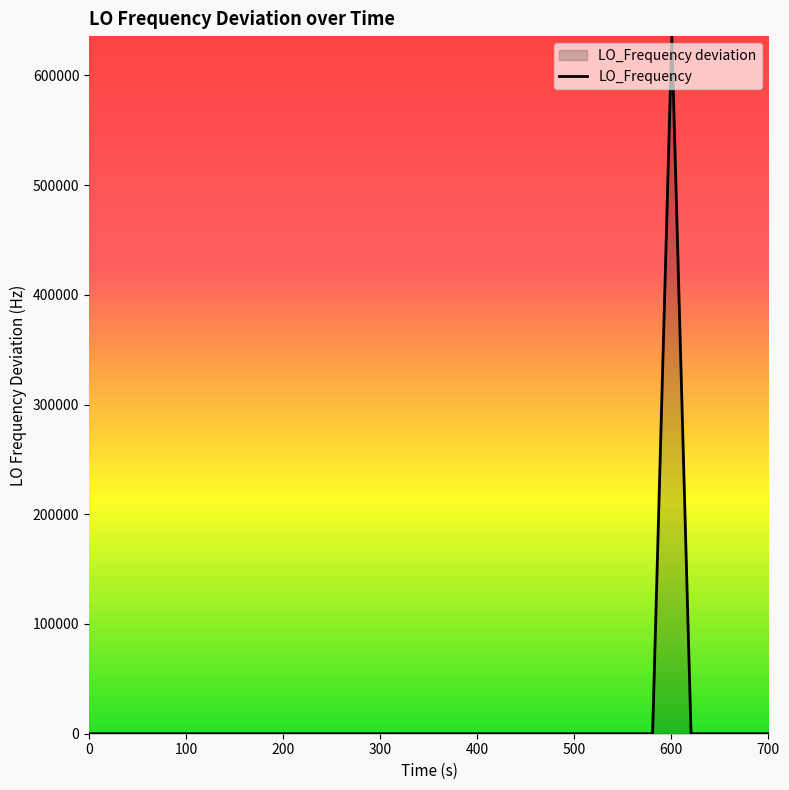

Is it true that the value at 31 is 0.2?

False